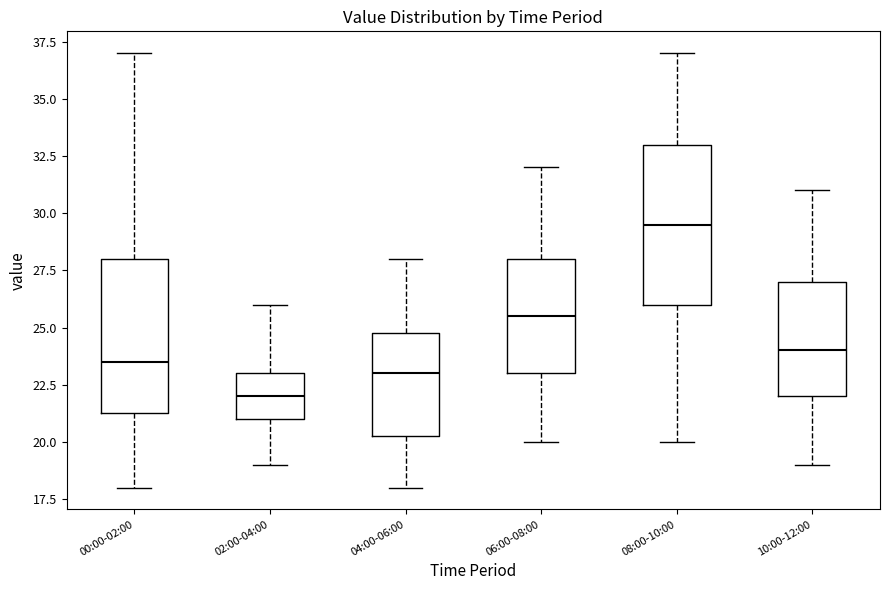

Reading left to right, transcribe this box plot: for each box, give where its median line is, the range the box spans, and where its two whiskers end, as read against the y-axis. The values are not printed on the chart, so give them approximately, as read against the axis.

00:00-02:00: median 23.5, box 21.5 to 28.0, whiskers 18.0 to 37.0
02:00-04:00: median 22.0, box 21.0 to 23.0, whiskers 19.0 to 26.0
04:00-06:00: median 23.0, box 20.5 to 25.0, whiskers 18.0 to 28.0
06:00-08:00: median 25.5, box 23.0 to 28.0, whiskers 20.0 to 32.0
08:00-10:00: median 29.5, box 26.0 to 33.0, whiskers 20.0 to 37.0
10:00-12:00: median 24.0, box 22.0 to 27.0, whiskers 19.0 to 31.0